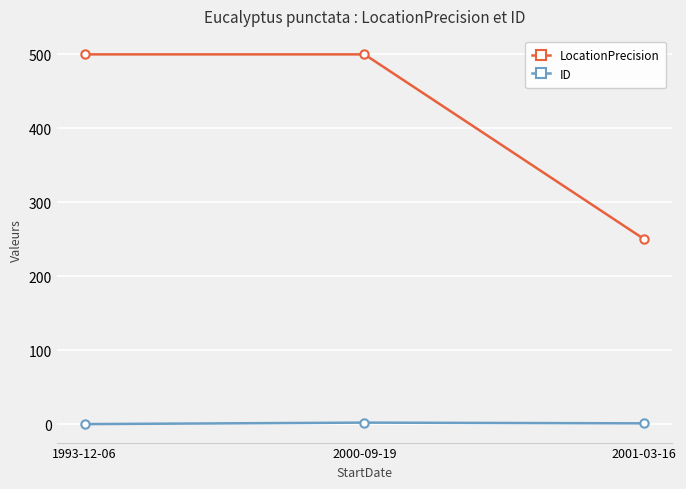

The value of LocationPrecision at 2001-03-16 is 250. True or false?

True